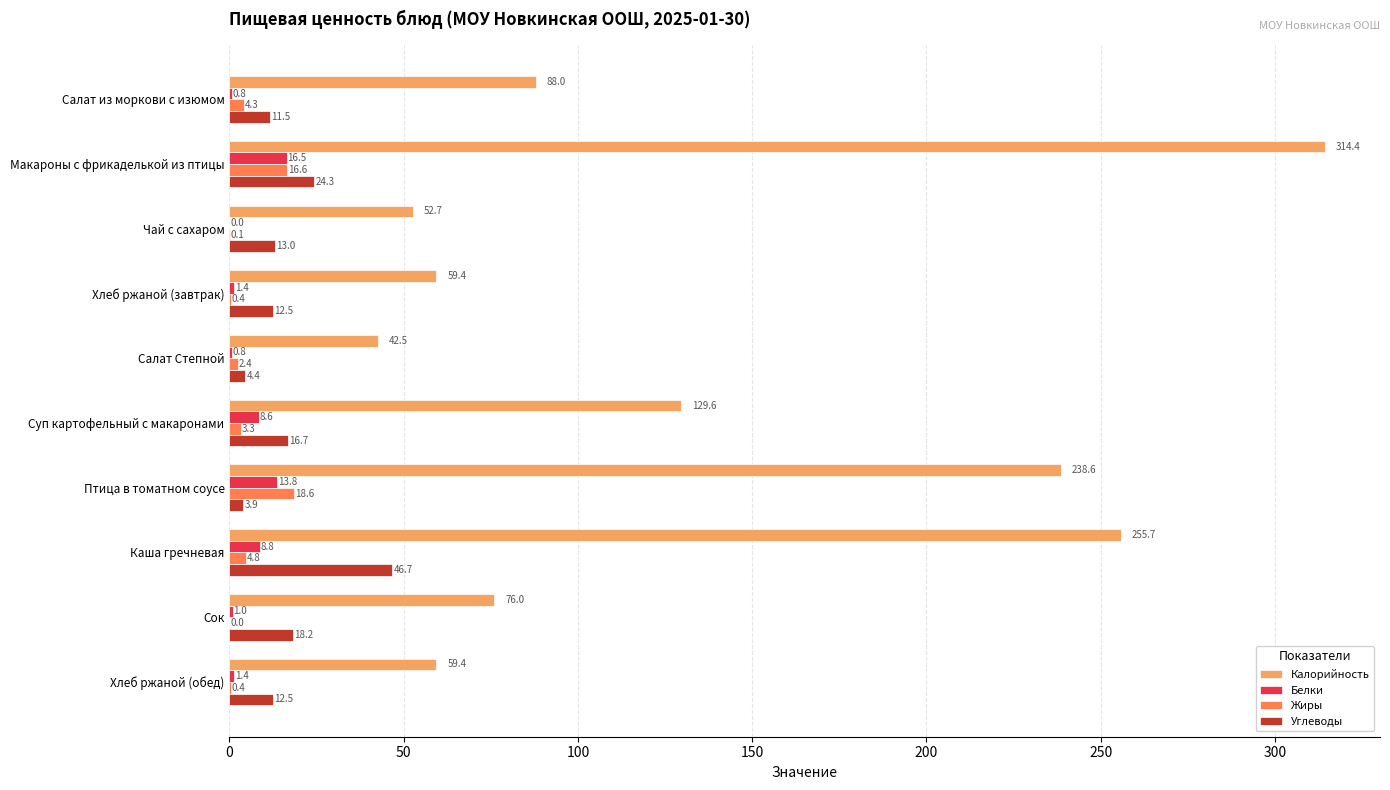

Which series has the largest range (max minus min)?

Калорийность